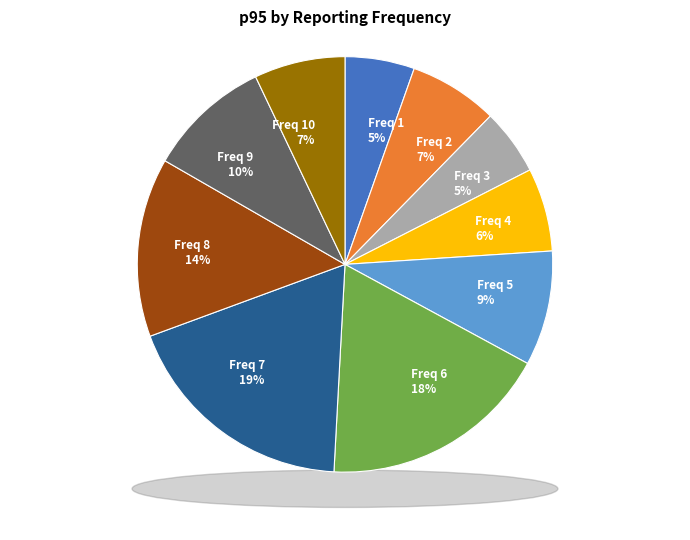

Rank the categories by value from lowest to highest.

3, 1, 4, 2, 10, 5, 9, 8, 6, 7